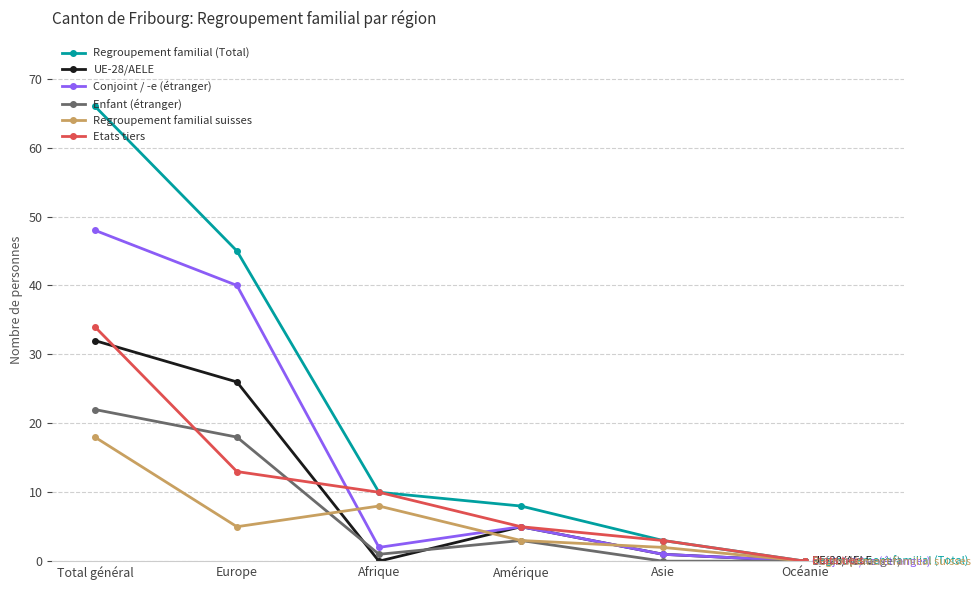

Does the chart display data point markers on the line(s)?

Yes